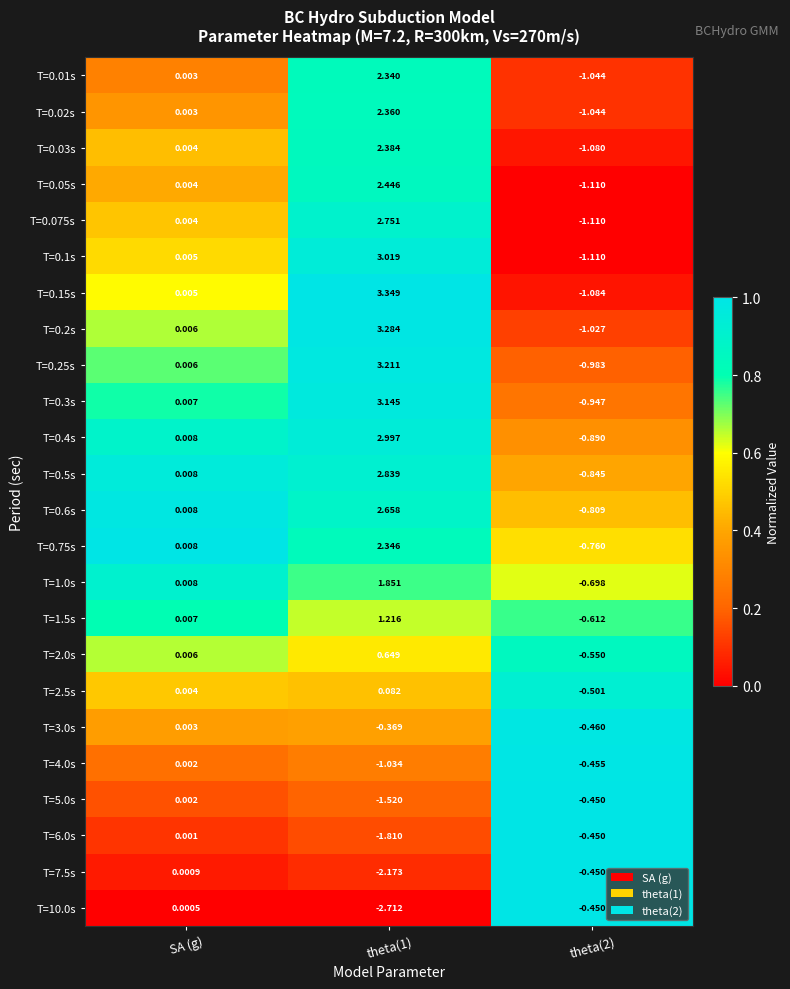

Is the value of T=0.5s at theta(2) greater than the value of T=0.1s at SA (g)?

No